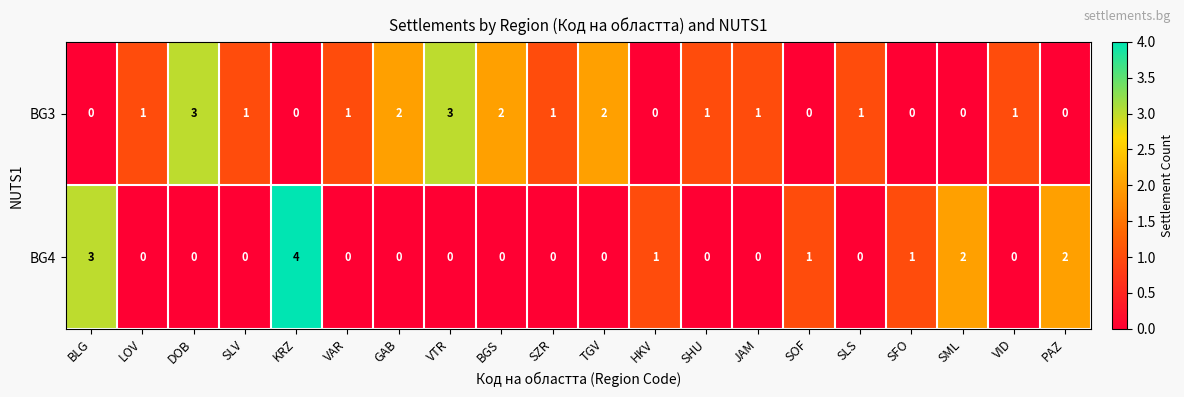

What is the greatest value displayed?

4